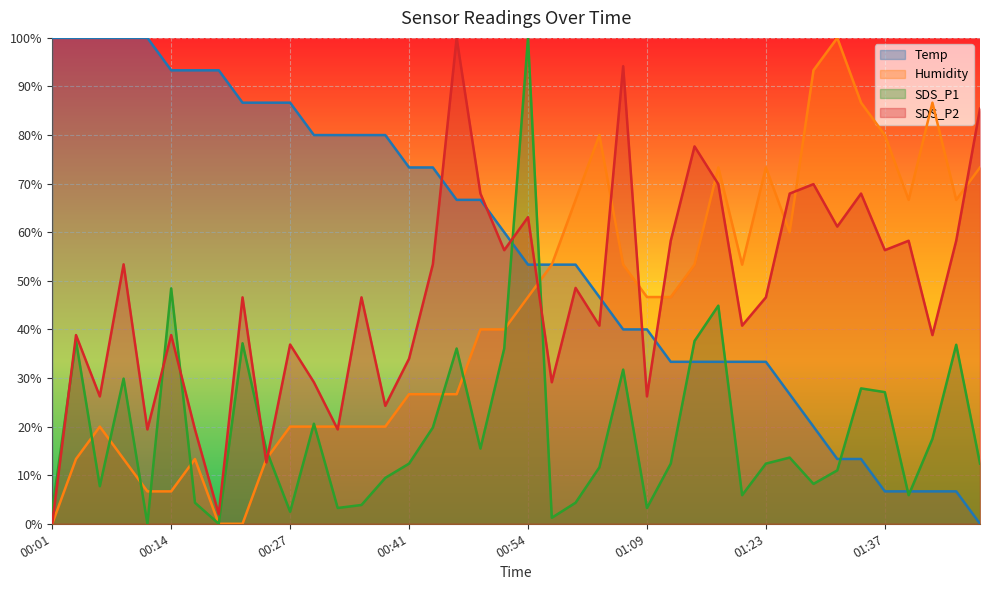

At which label does SDS_P1 first exceed 12?

00:03